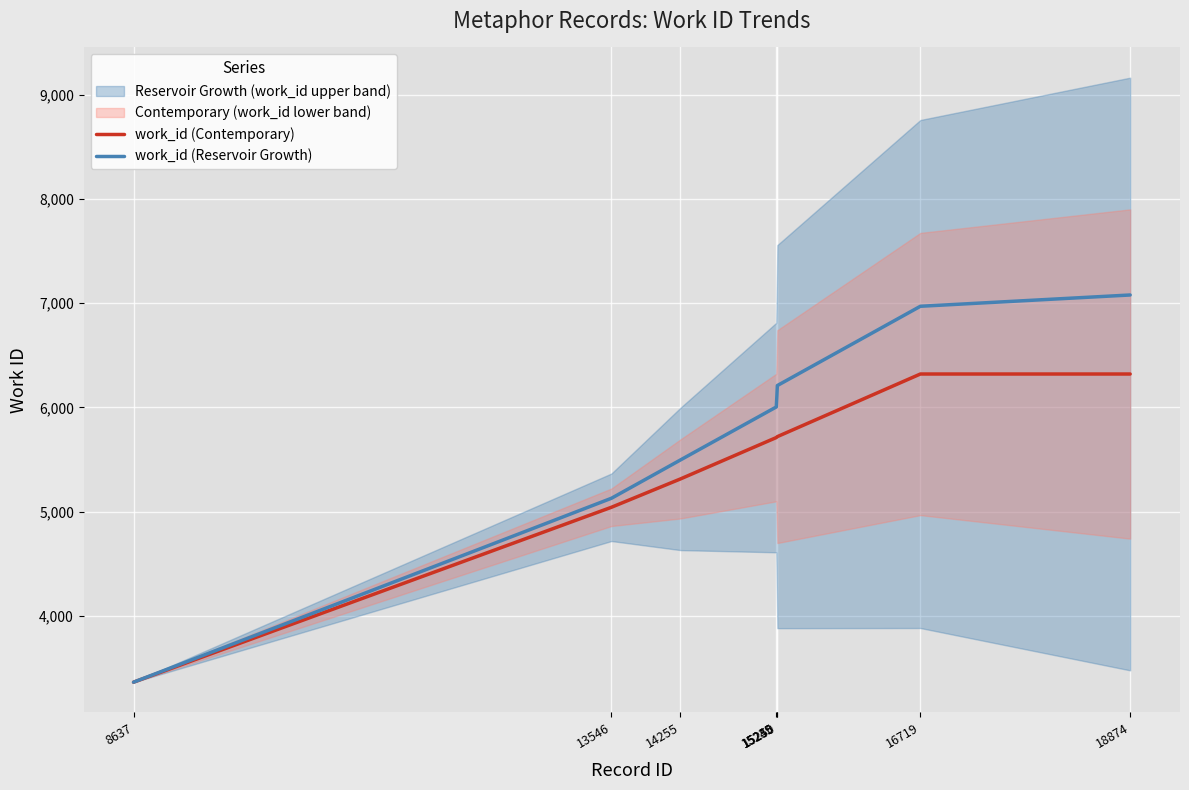

Where does the work_id (Contemporary) series first go above 5716?

15250